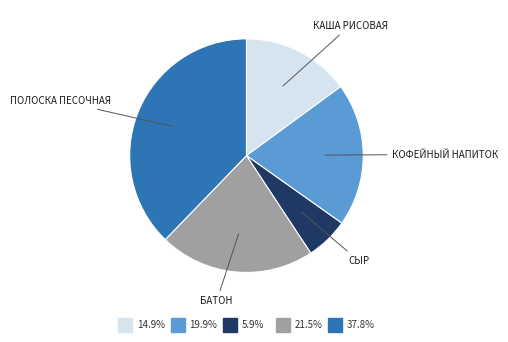

Does any single category account for the majority?

No